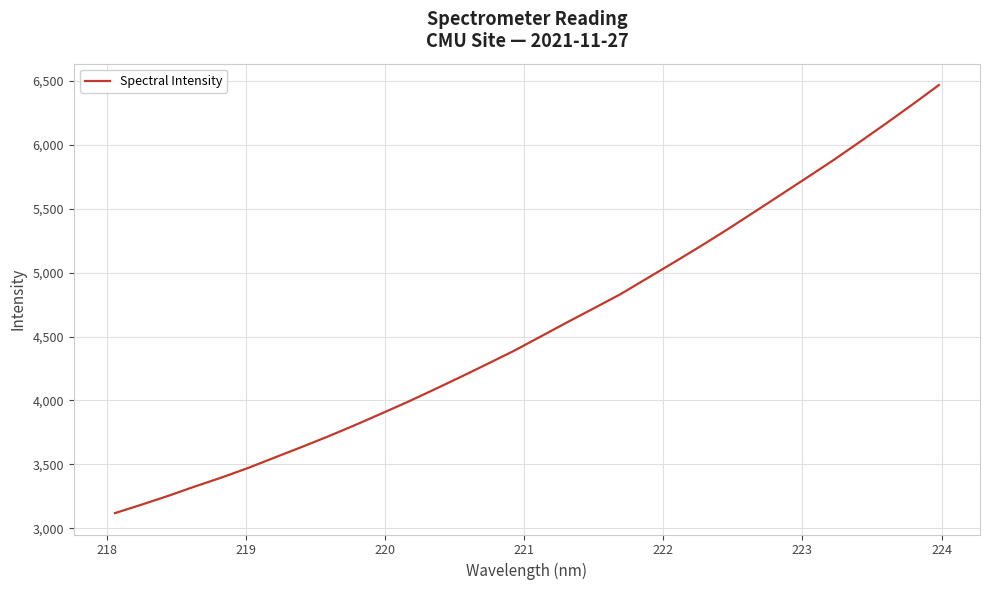

How many values are below 4498?

16